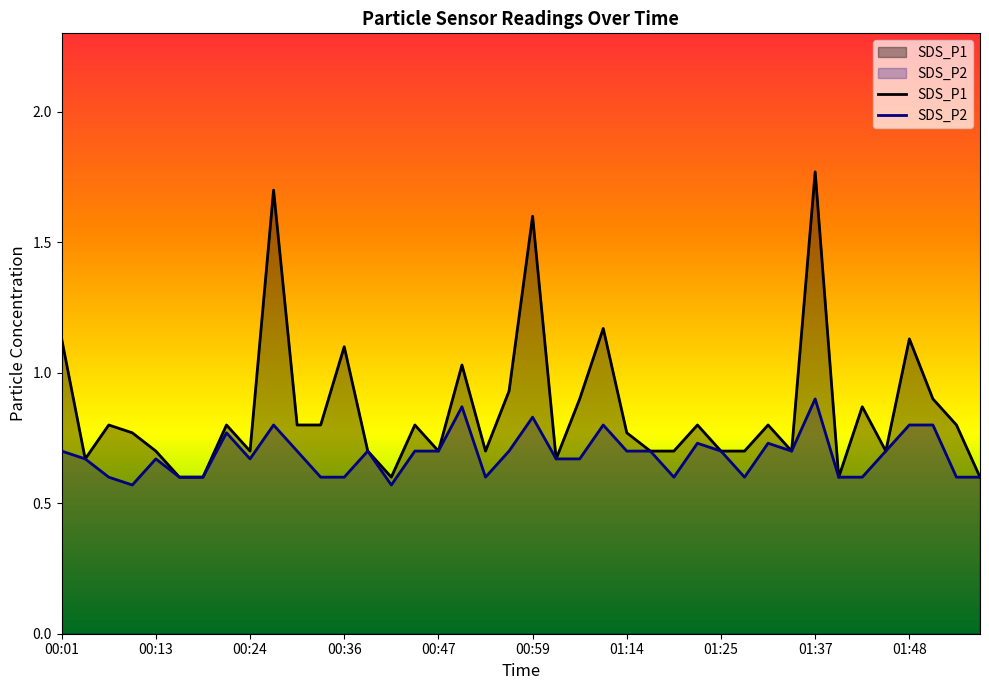

Which category has the highest value across all series?

01:37